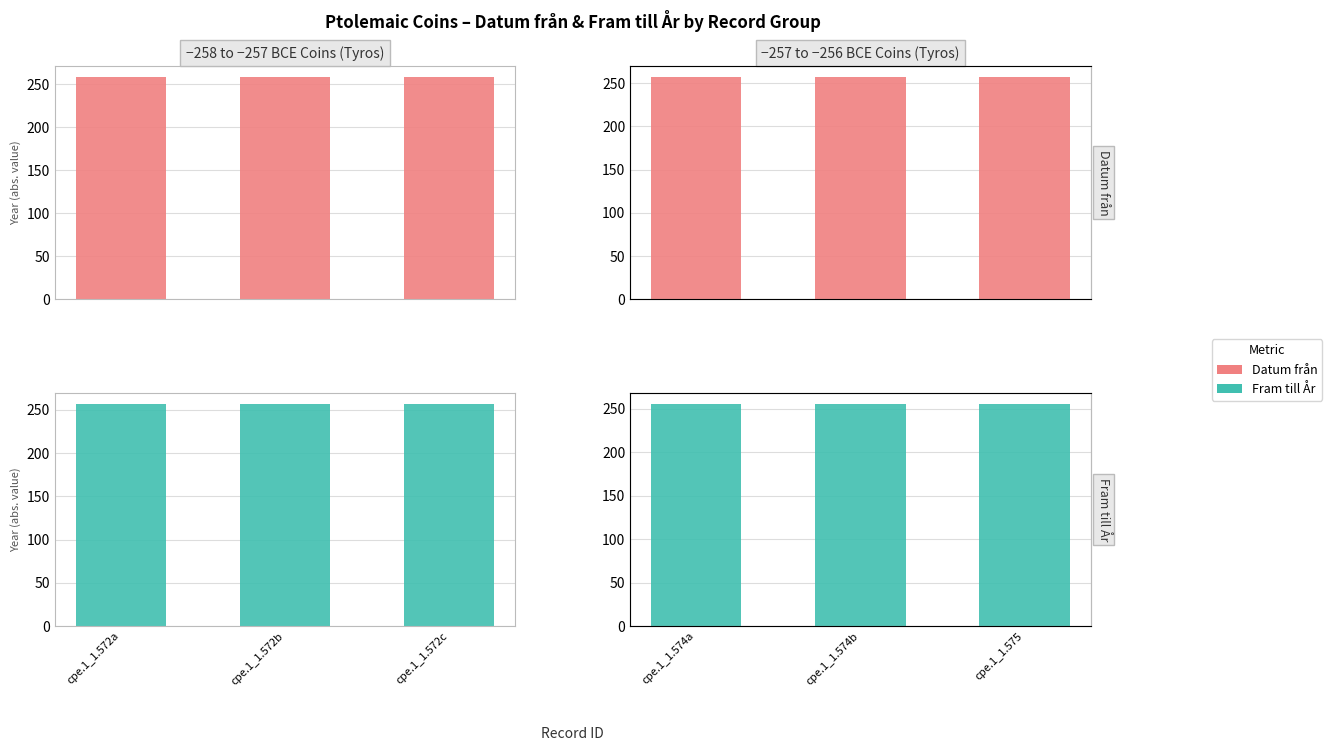

What is the total value across all series at cpe.1_1.575?

513